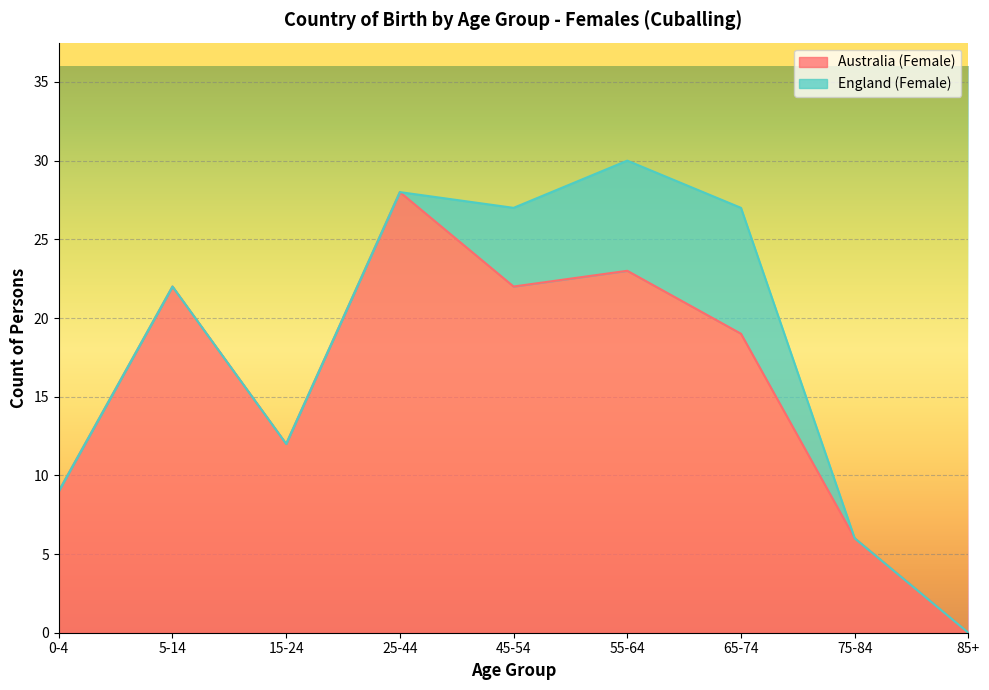

What is the greatest value displayed?

28